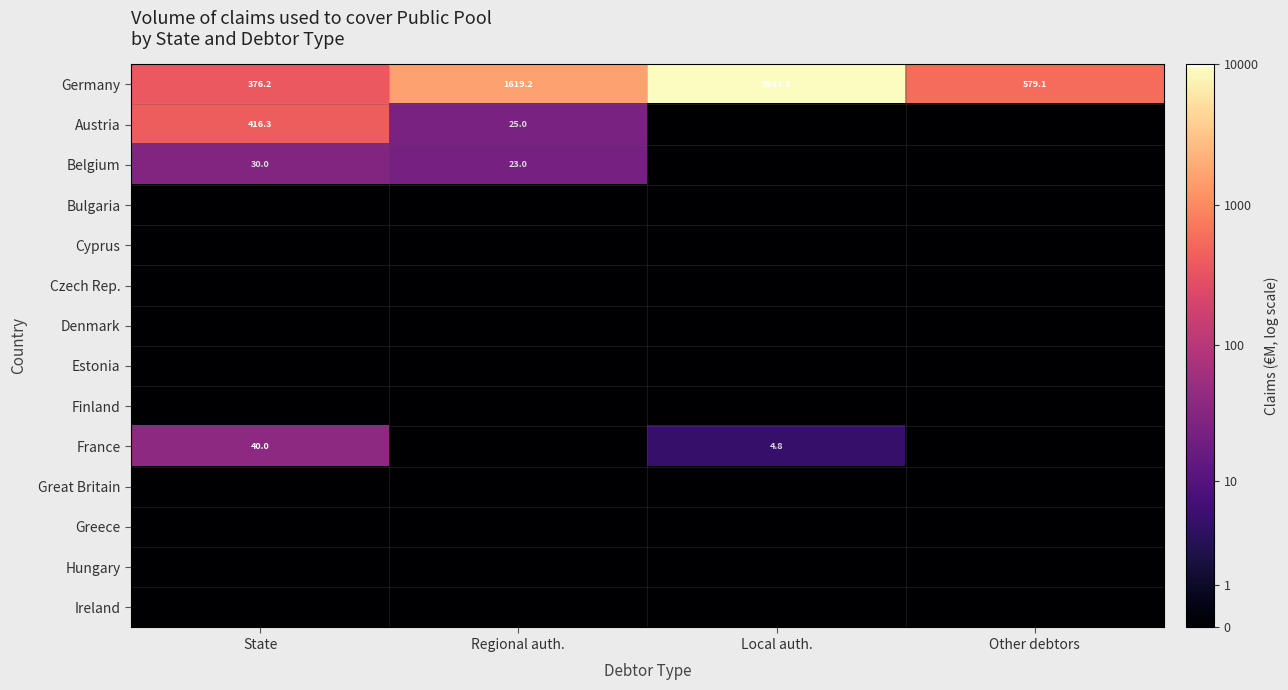

At how many categories does at least one series exceed 8?

1